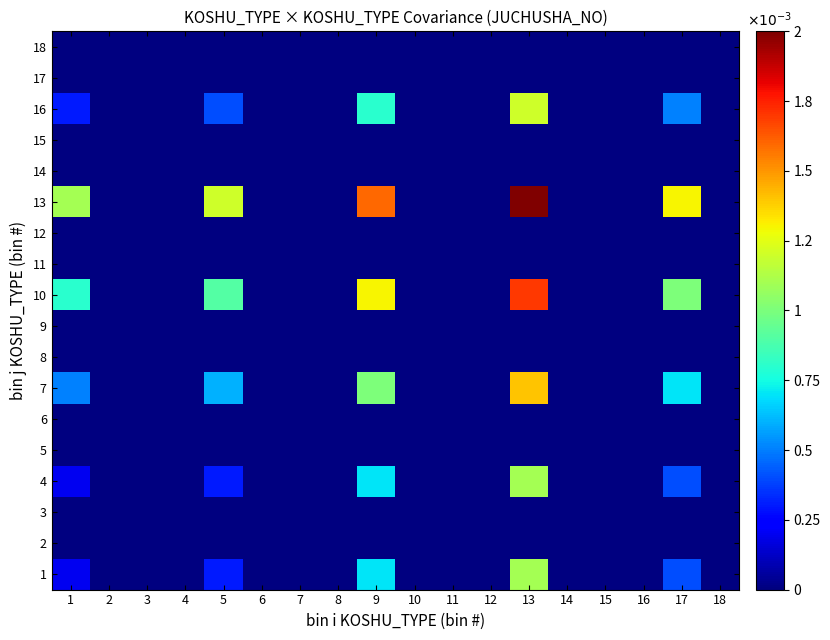

Reading right to left, what are all the values shown in this chart?

1: 18=0.0	17=0.0	16=0.0	15=0.0	14=0.0	13=0.0	12=0.0	11=0.0	10=0.0	9=0.0	8=0.0	7=0.0	6=0.0	5=0.0	4=0.0	3=0.0	2=0.0	1=0.0
2: 18=0.0	17=0.0	16=0.0	15=0.0	14=0.0	13=0.0	12=0.0	11=0.0	10=0.0	9=0.0	8=0.0	7=0.0	6=0.0	5=0.0	4=0.0	3=0.0	2=0.0	1=0.0
3: 18=0.0	17=0.0	16=0.0	15=0.0	14=0.0	13=0.0	12=0.0	11=0.0	10=0.0	9=0.0	8=0.0	7=0.0	6=0.0	5=0.0	4=0.0	3=0.0	2=0.0	1=0.0
4: 18=0.0	17=0.0	16=0.0	15=0.0	14=0.0	13=0.0	12=0.0	11=0.0	10=0.0	9=0.0	8=0.0	7=0.0	6=0.0	5=0.0	4=0.0	3=0.0	2=0.0	1=0.0
5: 18=0.0	17=0.0	16=0.0	15=0.0	14=0.0	13=0.0	12=0.0	11=0.0	10=0.0	9=0.0	8=0.0	7=0.0	6=0.0	5=0.0	4=0.0	3=0.0	2=0.0	1=0.0
6: 18=0.0	17=0.0	16=0.0	15=0.0	14=0.0	13=0.0	12=0.0	11=0.0	10=0.0	9=0.0	8=0.0	7=0.0	6=0.0	5=0.0	4=0.0	3=0.0	2=0.0	1=0.0
7: 18=0.0	17=0.0	16=0.0	15=0.0	14=0.0	13=0.0	12=0.0	11=0.0	10=0.0	9=0.0	8=0.0	7=0.0	6=0.0	5=0.0	4=0.0	3=0.0	2=0.0	1=0.0
8: 18=0.0	17=0.0	16=0.0	15=0.0	14=0.0	13=0.0	12=0.0	11=0.0	10=0.0	9=0.0	8=0.0	7=0.0	6=0.0	5=0.0	4=0.0	3=0.0	2=0.0	1=0.0
9: 18=0.0	17=0.0	16=0.0	15=0.0	14=0.0	13=0.0	12=0.0	11=0.0	10=0.0	9=0.0	8=0.0	7=0.0	6=0.0	5=0.0	4=0.0	3=0.0	2=0.0	1=0.0
10: 18=0.0	17=0.0	16=0.0	15=0.0	14=0.0	13=0.0	12=0.0	11=0.0	10=0.0	9=0.0	8=0.0	7=0.0	6=0.0	5=0.0	4=0.0	3=0.0	2=0.0	1=0.0
11: 18=0.0	17=0.0	16=0.0	15=0.0	14=0.0	13=0.0	12=0.0	11=0.0	10=0.0	9=0.0	8=0.0	7=0.0	6=0.0	5=0.0	4=0.0	3=0.0	2=0.0	1=0.0
12: 18=0.0	17=0.0	16=0.0	15=0.0	14=0.0	13=0.0	12=0.0	11=0.0	10=0.0	9=0.0	8=0.0	7=0.0	6=0.0	5=0.0	4=0.0	3=0.0	2=0.0	1=0.0
13: 18=0.0	17=0.0	16=0.0	15=0.0	14=0.0	13=0.0	12=0.0	11=0.0	10=0.0	9=0.0	8=0.0	7=0.0	6=0.0	5=0.0	4=0.0	3=0.0	2=0.0	1=0.0
14: 18=0.0	17=0.0	16=0.0	15=0.0	14=0.0	13=0.0	12=0.0	11=0.0	10=0.0	9=0.0	8=0.0	7=0.0	6=0.0	5=0.0	4=0.0	3=0.0	2=0.0	1=0.0
15: 18=0.0	17=0.0	16=0.0	15=0.0	14=0.0	13=0.0	12=0.0	11=0.0	10=0.0	9=0.0	8=0.0	7=0.0	6=0.0	5=0.0	4=0.0	3=0.0	2=0.0	1=0.0
16: 18=0.0	17=0.0	16=0.0	15=0.0	14=0.0	13=0.0	12=0.0	11=0.0	10=0.0	9=0.0	8=0.0	7=0.0	6=0.0	5=0.0	4=0.0	3=0.0	2=0.0	1=0.0
17: 18=0.0	17=0.0	16=0.0	15=0.0	14=0.0	13=0.0	12=0.0	11=0.0	10=0.0	9=0.0	8=0.0	7=0.0	6=0.0	5=0.0	4=0.0	3=0.0	2=0.0	1=0.0
18: 18=0.0	17=0.0	16=0.0	15=0.0	14=0.0	13=0.0	12=0.0	11=0.0	10=0.0	9=0.0	8=0.0	7=0.0	6=0.0	5=0.0	4=0.0	3=0.0	2=0.0	1=0.0